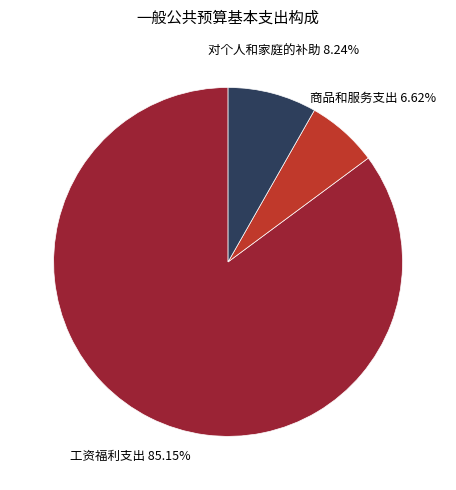

Is there a majority slice in this chart?

Yes